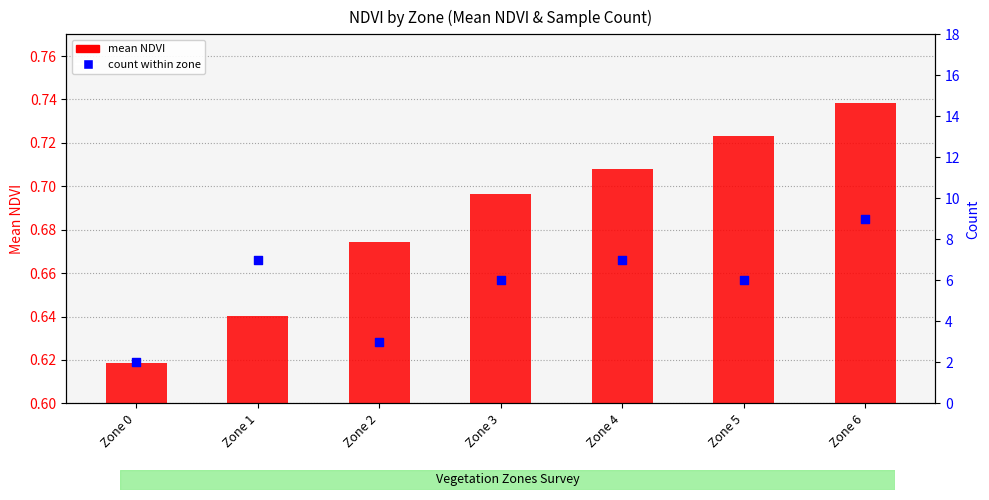

Is the value of count within zone at Zone 2 greater than the value of mean NDVI at Zone 5?

Yes